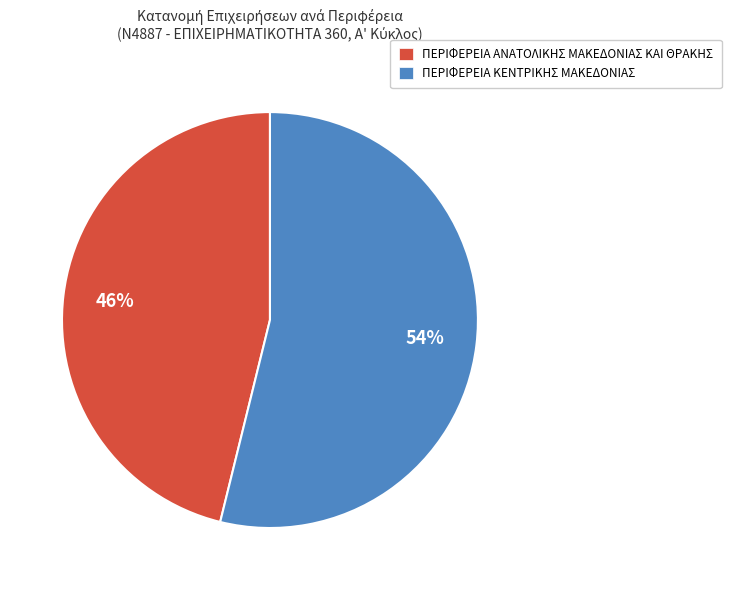

True or false: ΠΕΡΙΦΕΡΕΙΑ ΑΝΑΤΟΛΙΚΗΣ ΜΑΚΕΔΟΝΙΑΣ ΚΑΙ ΘΡΑΚΗΣ accounts for 46% of the total.

True